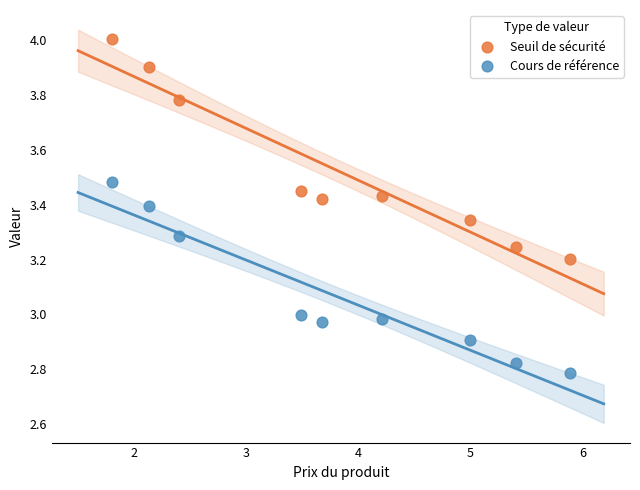

Across all data points, what is the range of X values (max minus min)?

4.1